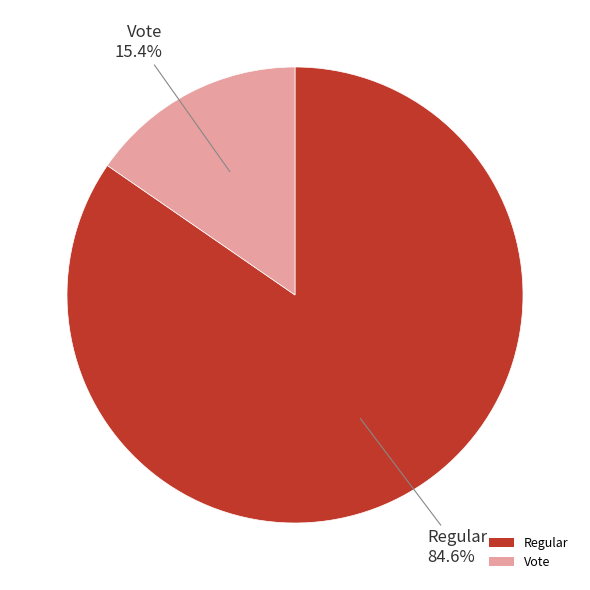

Which has a higher value, Regular or Vote?

Regular